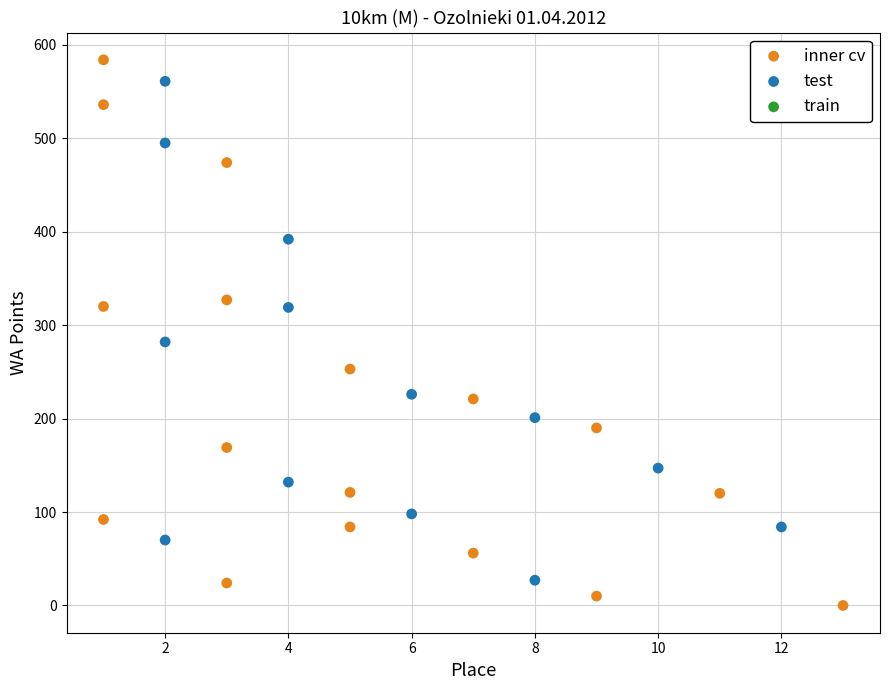

Which series has the widest spread of Y values?

inner cv